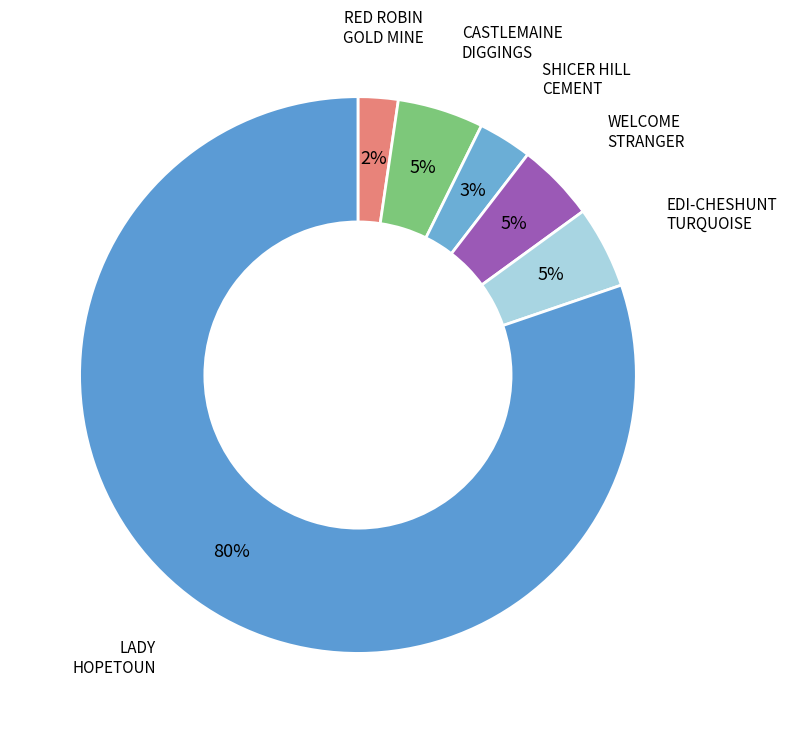

Which slice is the largest?

LADY HOPETOUN MINE